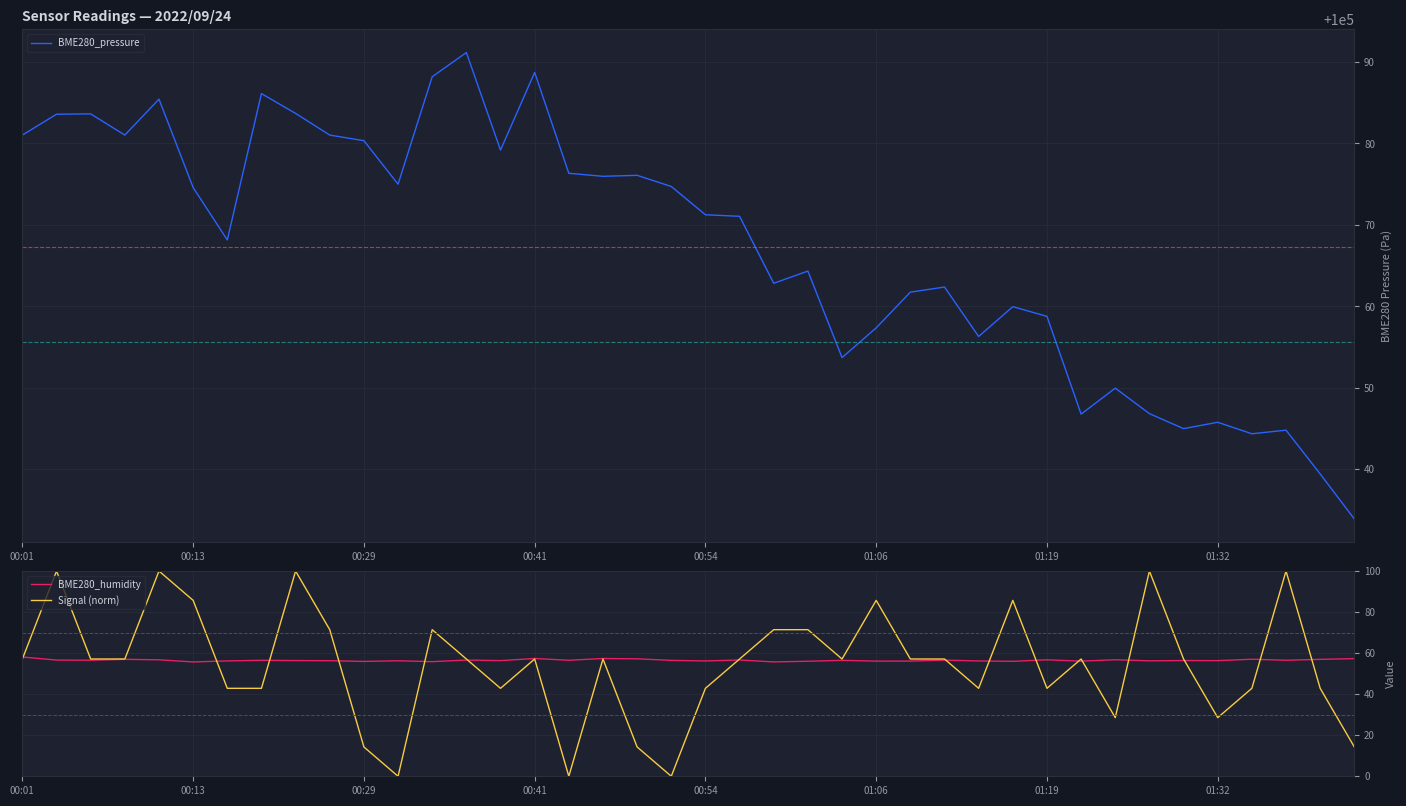

What position from the left is 13?

14